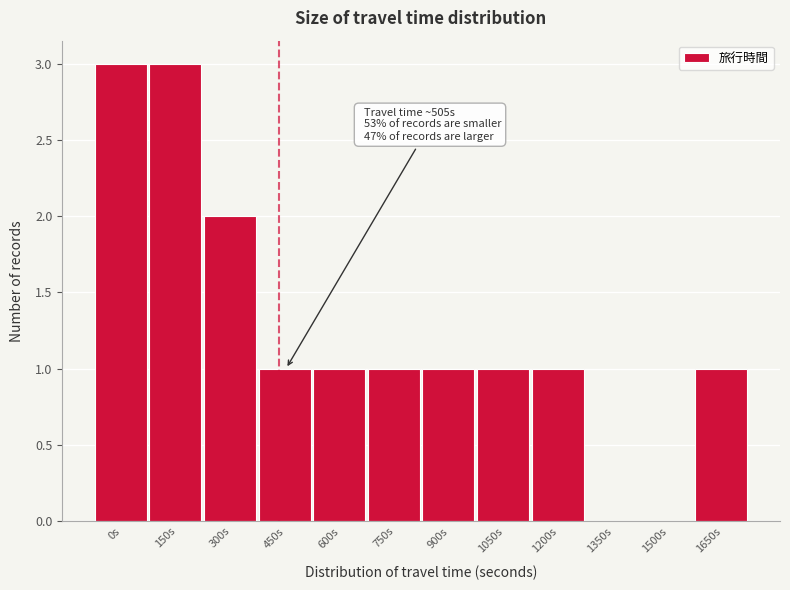

Reading left to right, what are all the values shown in this chart?

0s=3	150s=3	300s=2	450s=1	600s=1	750s=1	900s=1	1050s=1	1200s=1	1350s=0	1500s=0	1650s=1